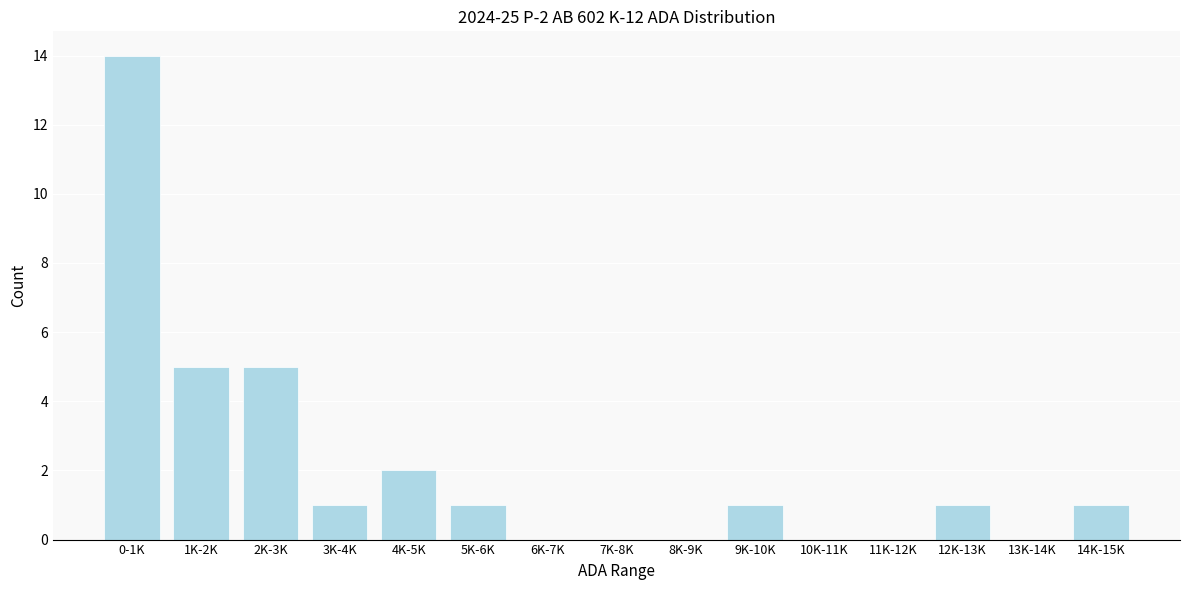

Reading left to right, extract all data points from this chart.

0-1K=14	1K-2K=5	2K-3K=5	3K-4K=1	4K-5K=2	5K-6K=1	6K-7K=0	7K-8K=0	8K-9K=0	9K-10K=1	10K-11K=0	11K-12K=0	12K-13K=1	13K-14K=0	14K-15K=1